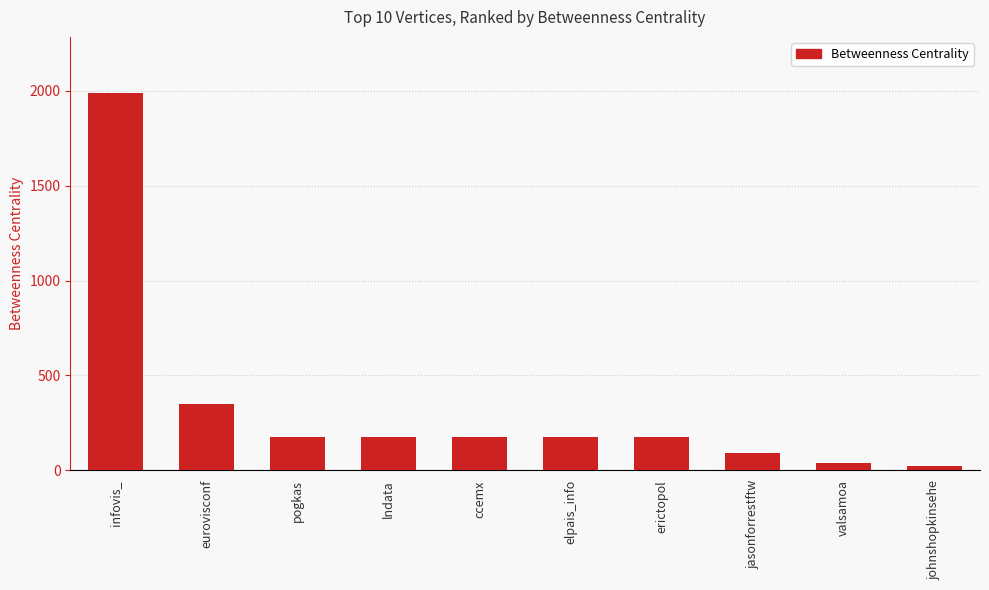

At which category does the chart reach its peak across all series?

infovis_